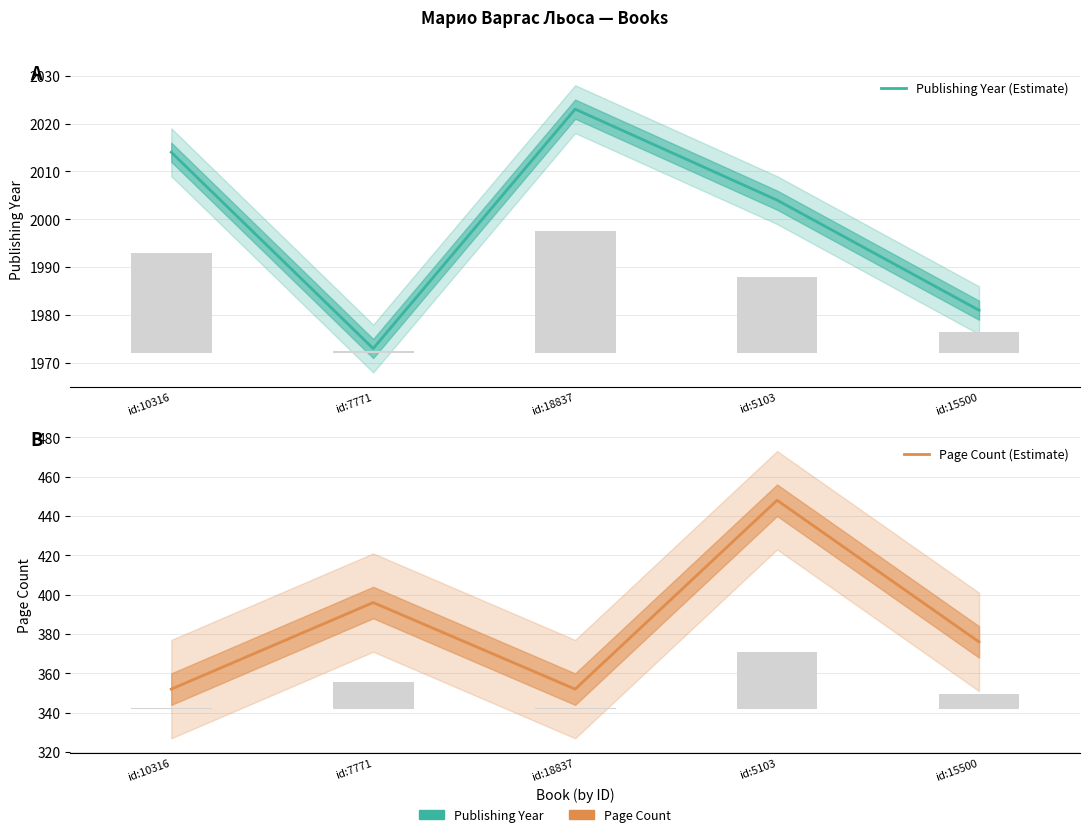

Reading right to left, transcribe all the data shown in this chart.

Publishing Year (Estimate): 1981	2004	2023	1973	2014
Page Count (Estimate): 376	448	352	396	352